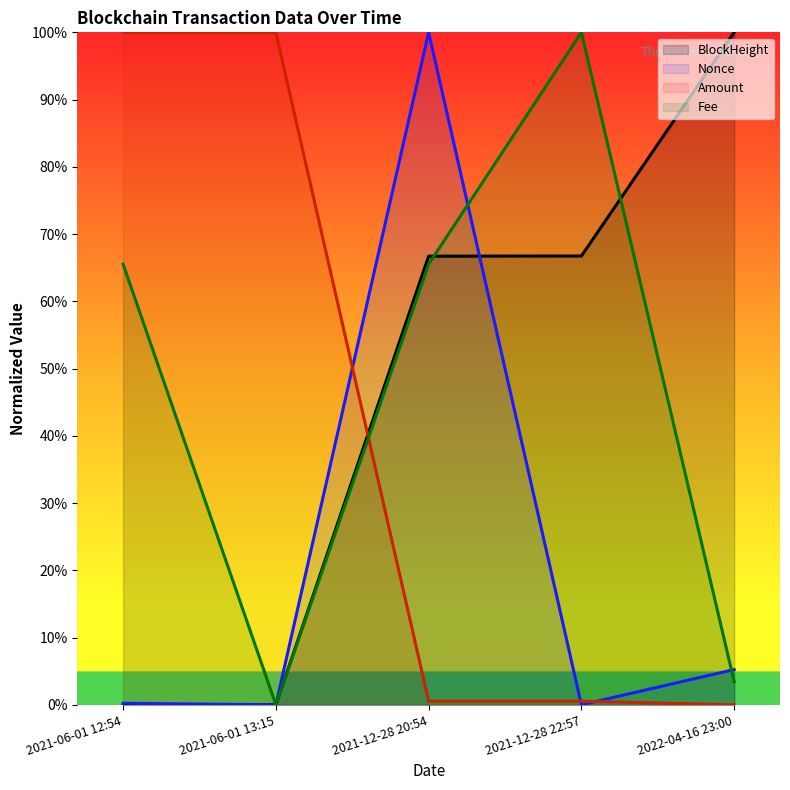

Reading left to right, transcribe all the data shown in this chart.

BlockHeight: 0.0	0.0	0.7	0.7	1.0
Nonce: 0.0	0.0	1.0	0.0	0.1
Amount: 1.0	1.0	0.0	0.0	0.0
Fee: 0.7	0.0	0.7	1.0	0.0